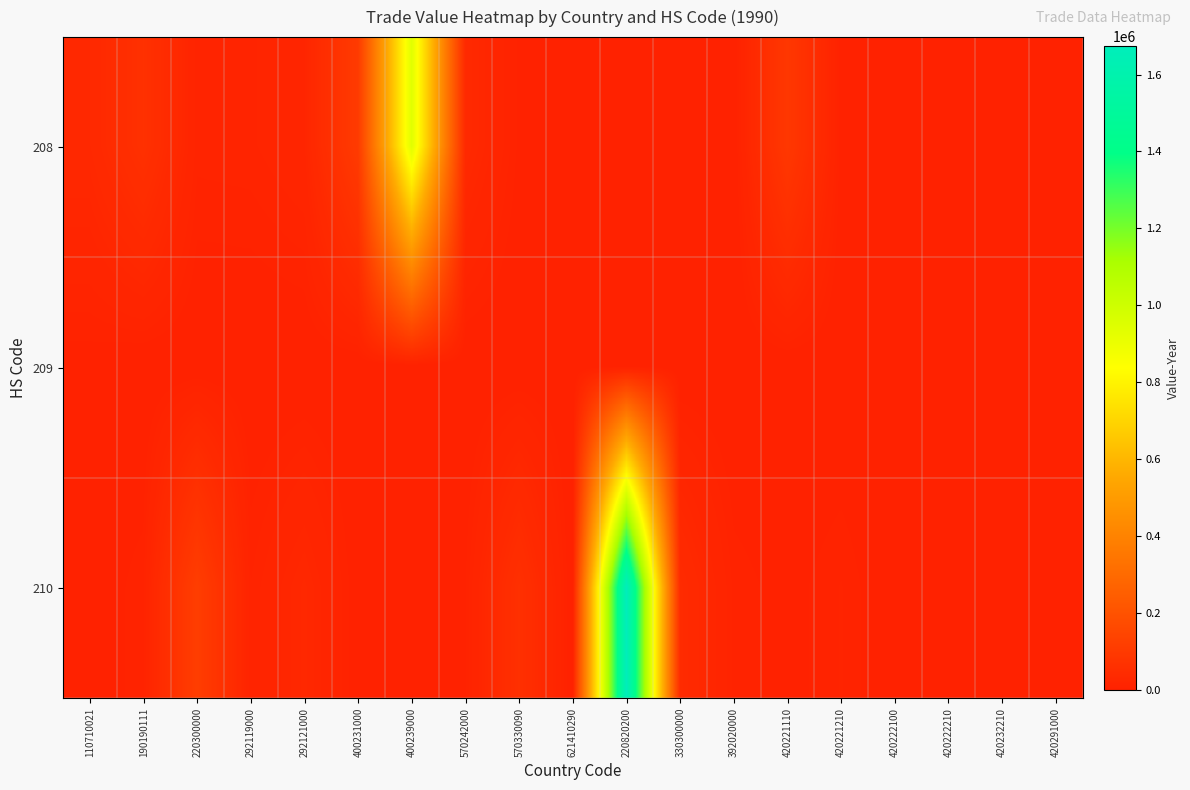

What is the difference between the highest and lowest values at 190190111?

62619